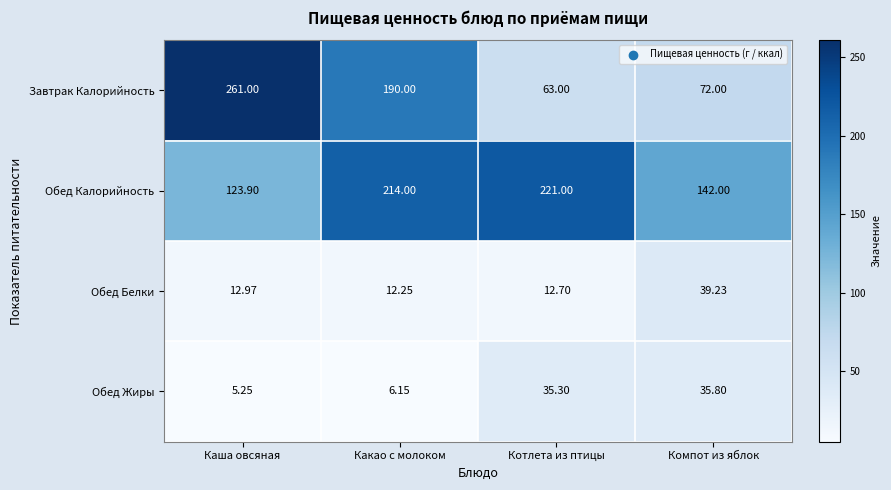

Rank the series by their maximum value, from highest to lowest.

Завтрак Калорийность, Обед Калорийность, Обед Белки, Обед Жиры